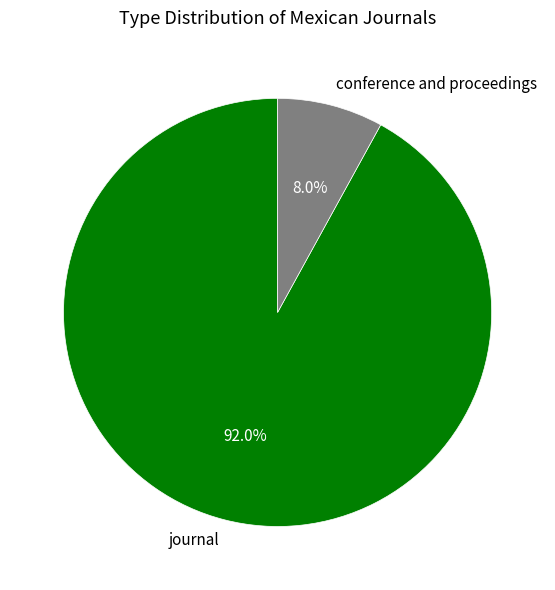

Do journal and conference and proceedings together represent more than half of the pie?

Yes